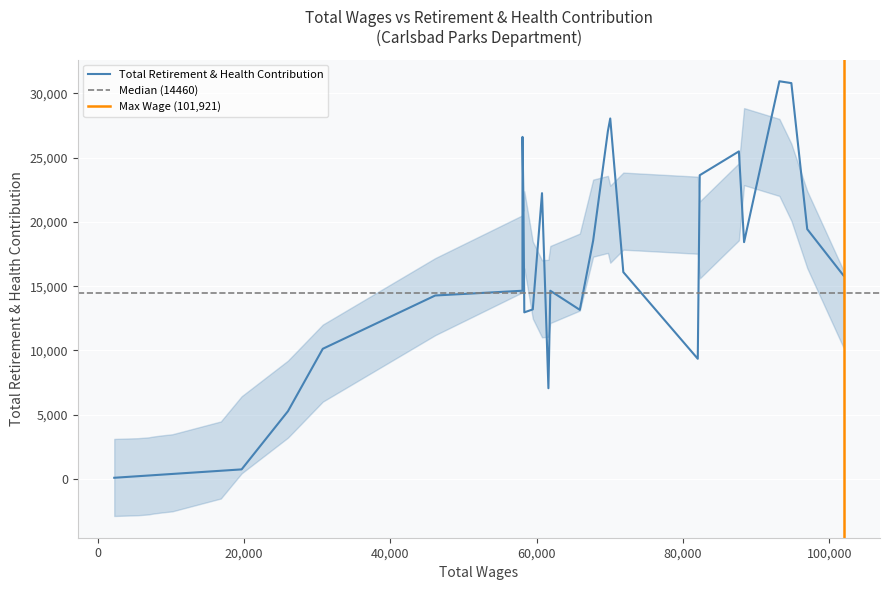

What is the highest value of the Total Retirement & Health Contribution series?

30952